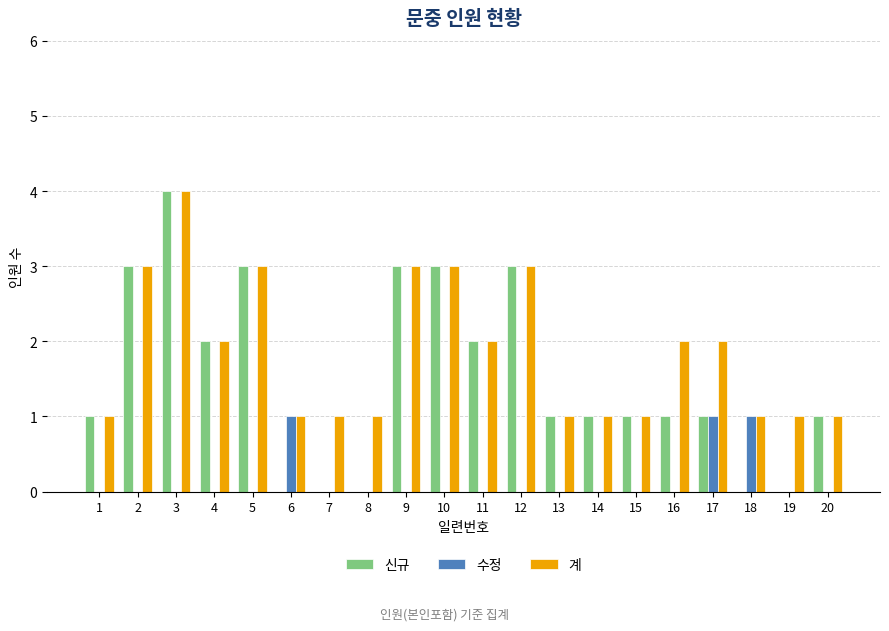

The value of 수정 at 6 is 0. True or false?

False